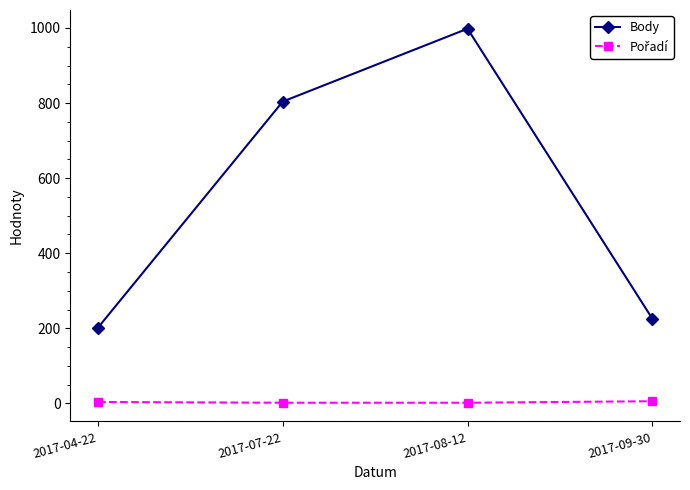

How many categories are shown in the chart?

4